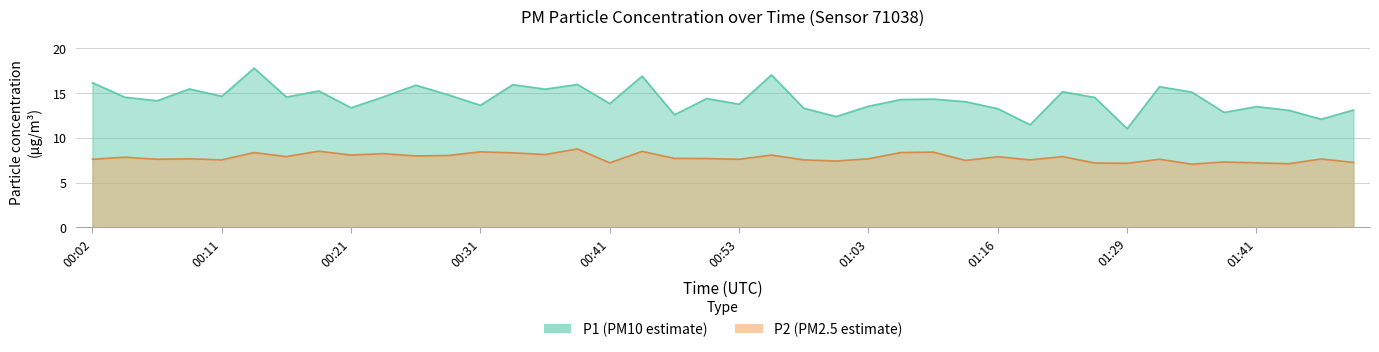

What is the total value across all series at 00:06?

21.7